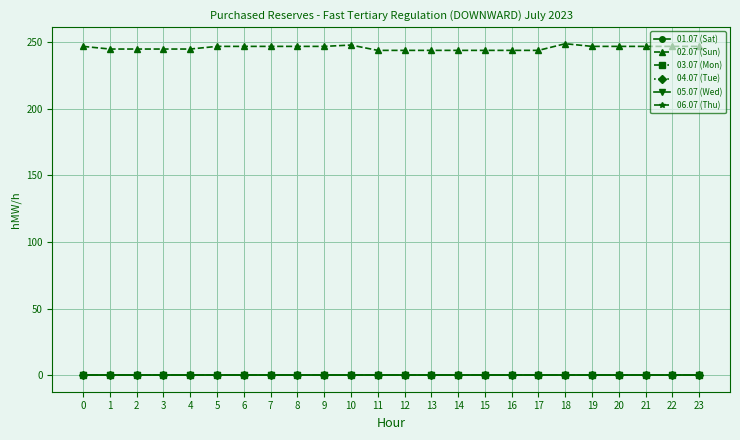

Is this an area chart (filled region under the line)?

No